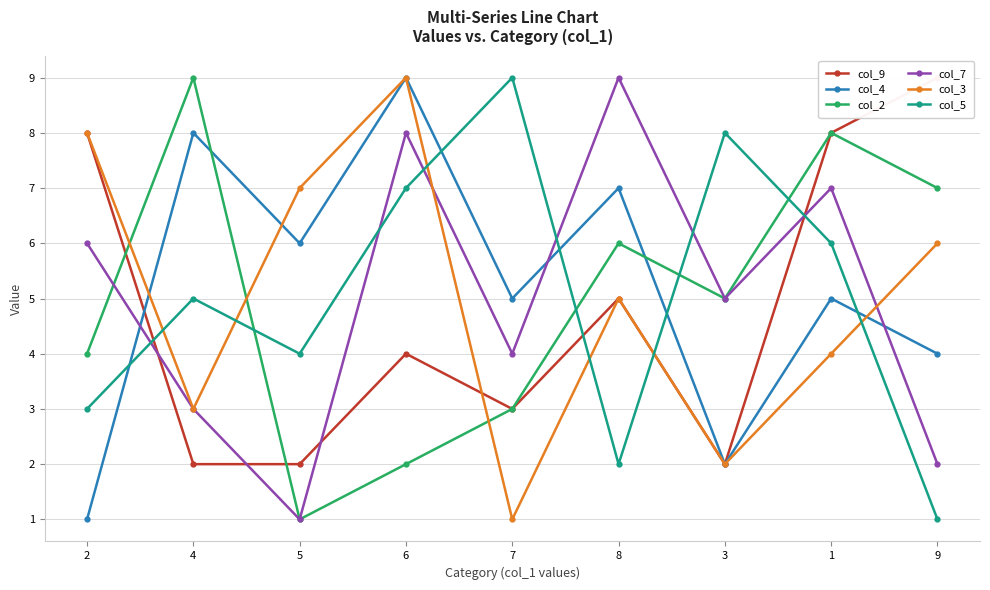

Between 6 and 9, which is larger?

9